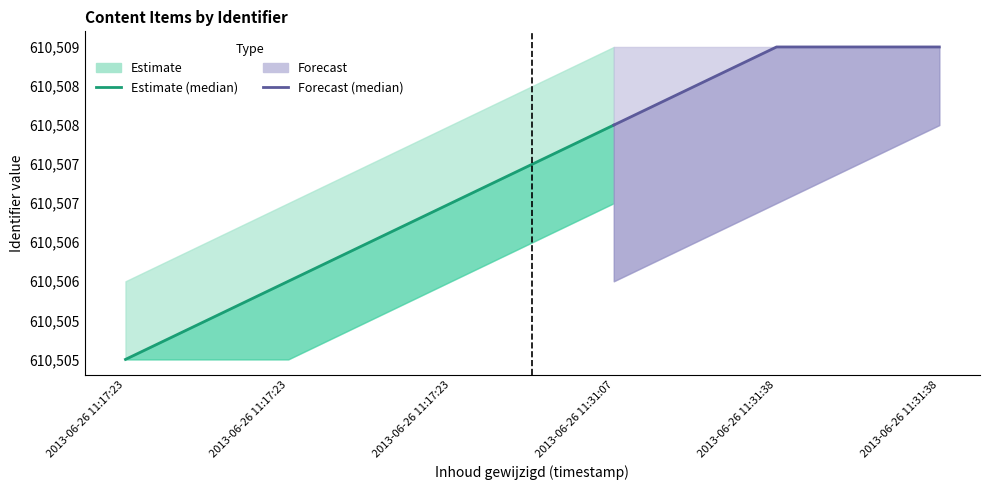

At how many categories does at least one series exceed 65325?

6